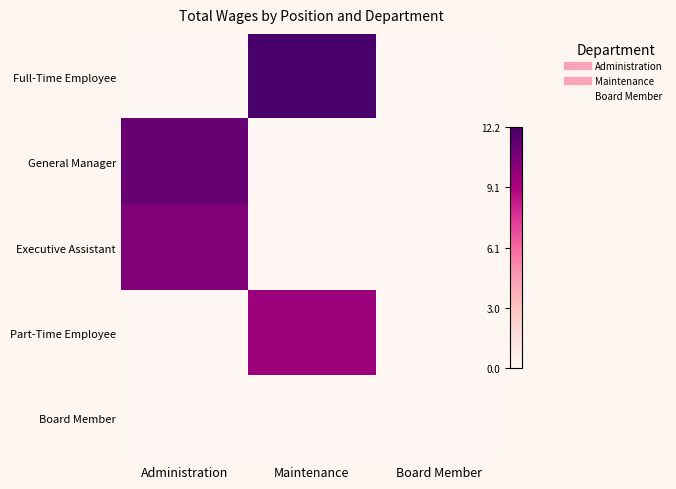

Which series has the largest total across all categories?

Full-Time Employee